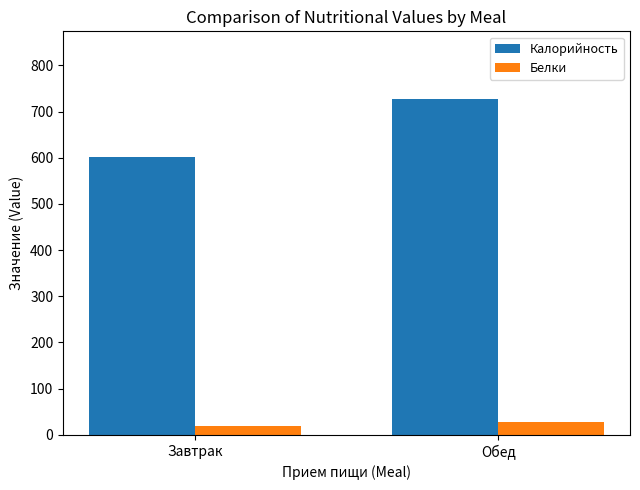

How many bars are there in each group?

2